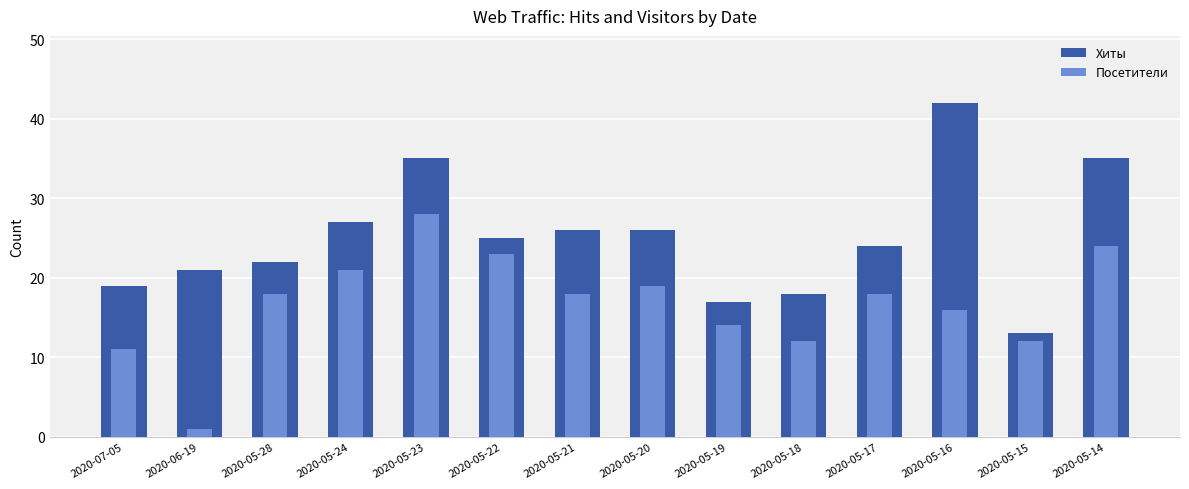

Between 2020-07-05 and 2020-05-19, which series saw the biggest shift?

Посетители